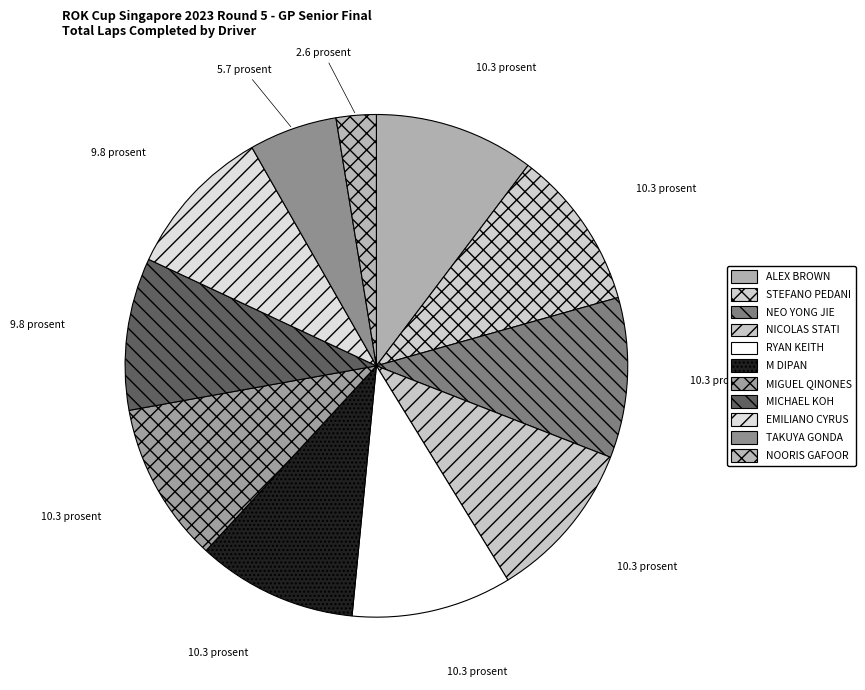

Does MICHAEL KOH represent more than half of the total?

No